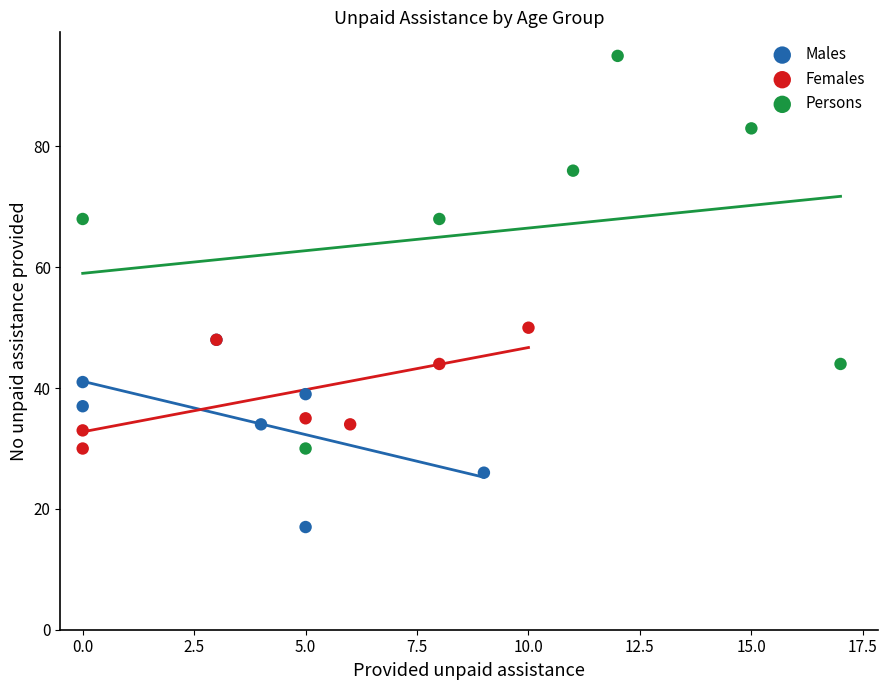

Which series reaches the maximum Y coordinate?

Persons